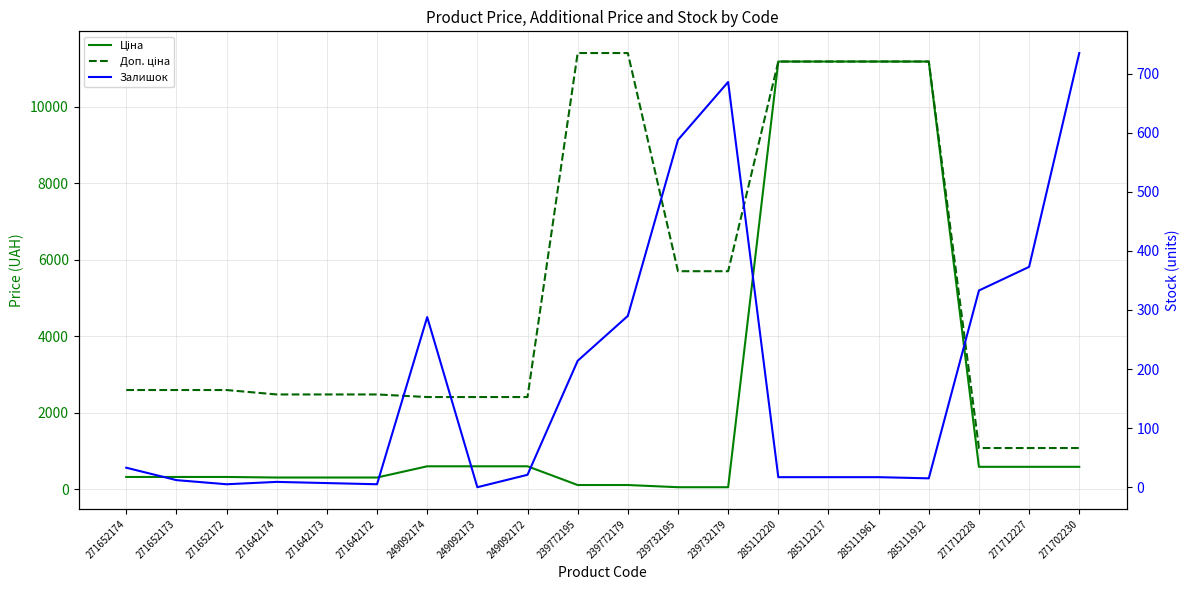

Read the Ціна value at 239732179.

57.0